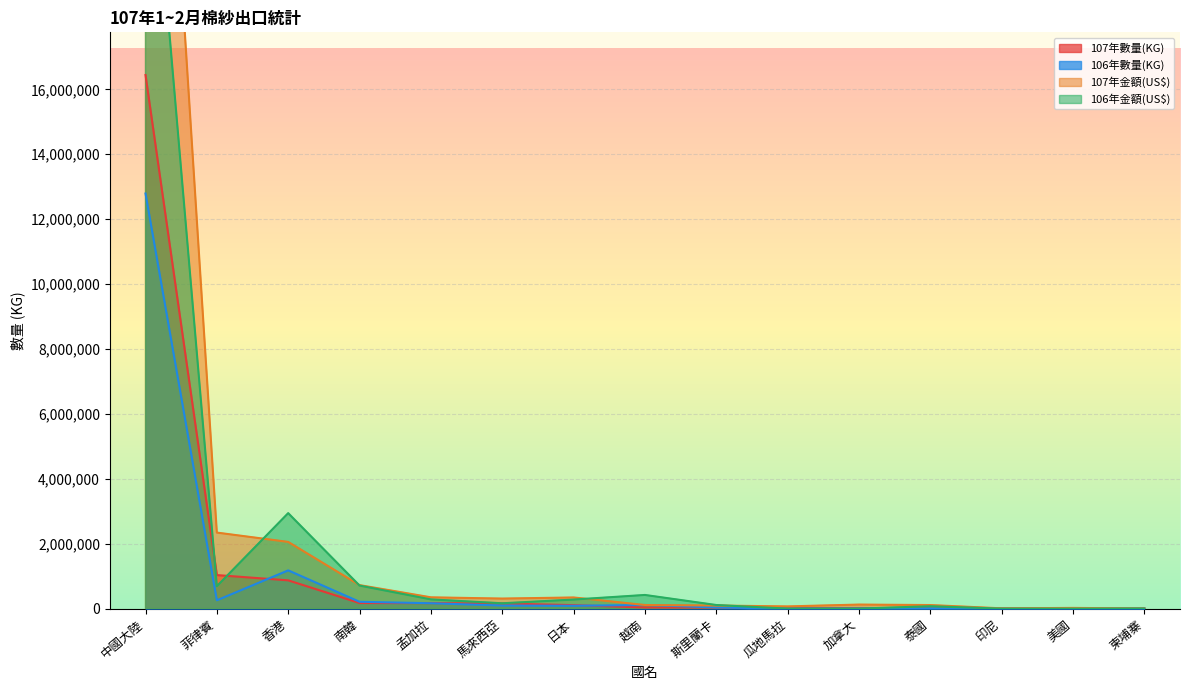

At which category is the sum across all series the highest?

中國大陸